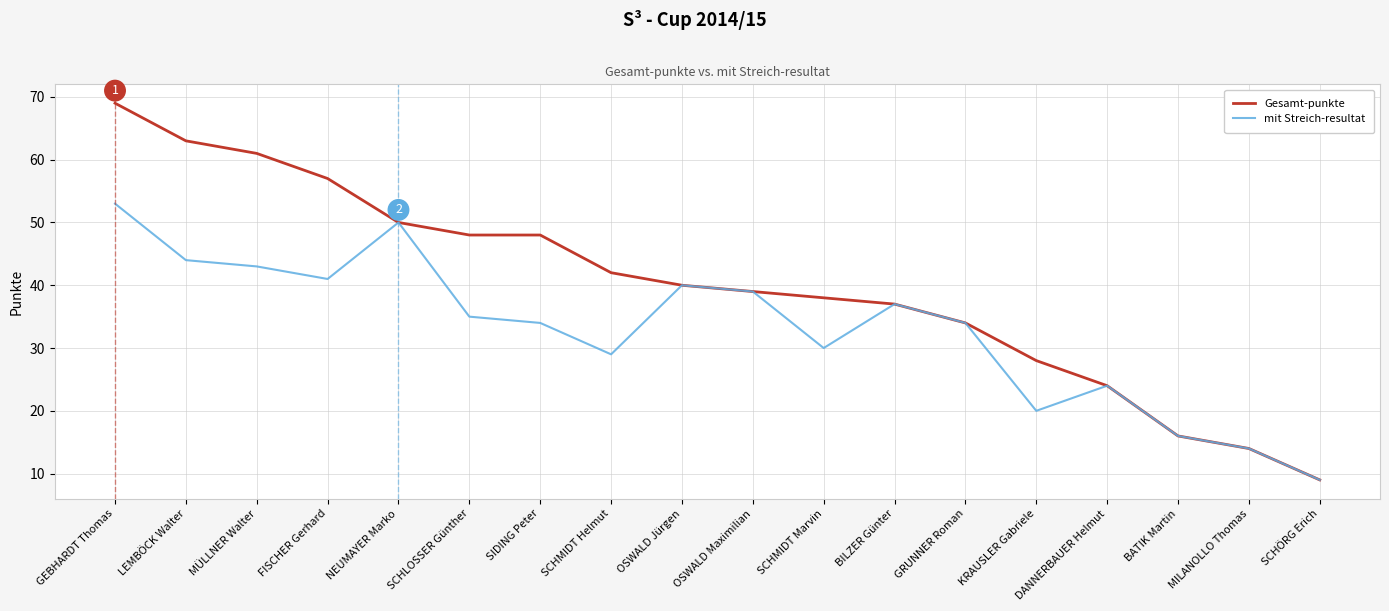

What is the sum of all Gesamt-punkte values?

717